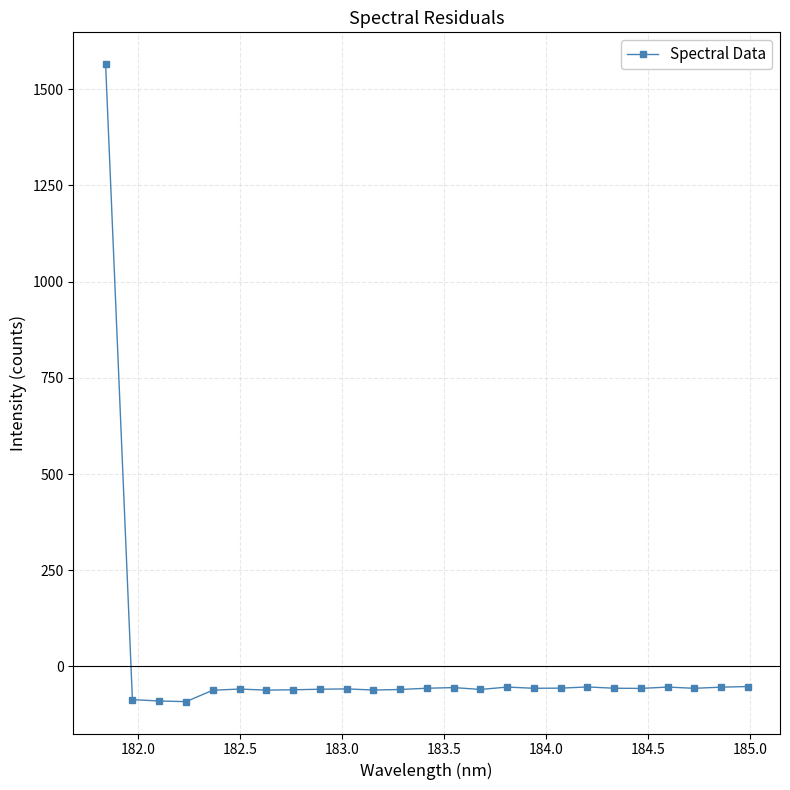

What is the difference between the maximum and minimum values?

1657.0